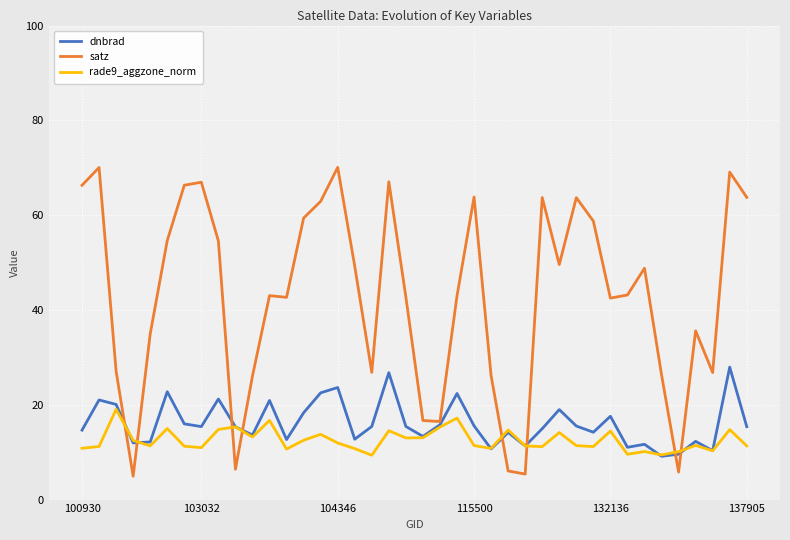

What is the minimum value shown in the chart?

4.9